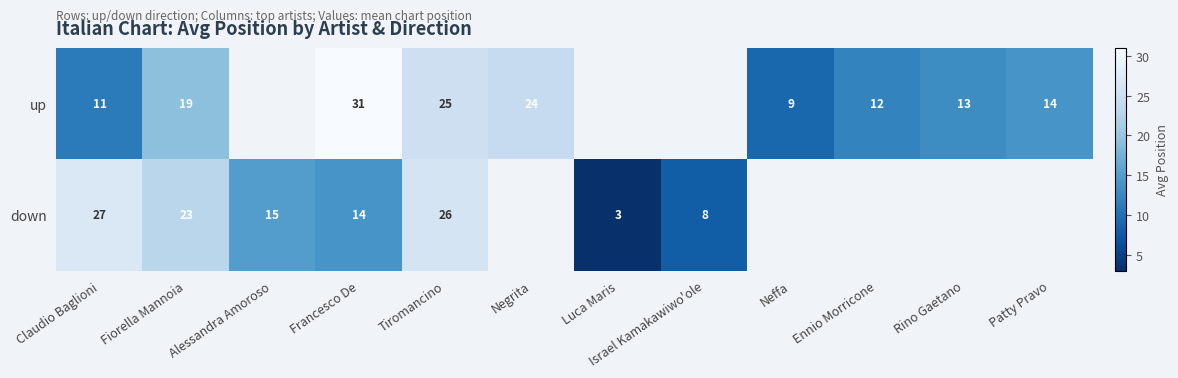

List the series in order of their overall mean, lowest first.

up, down